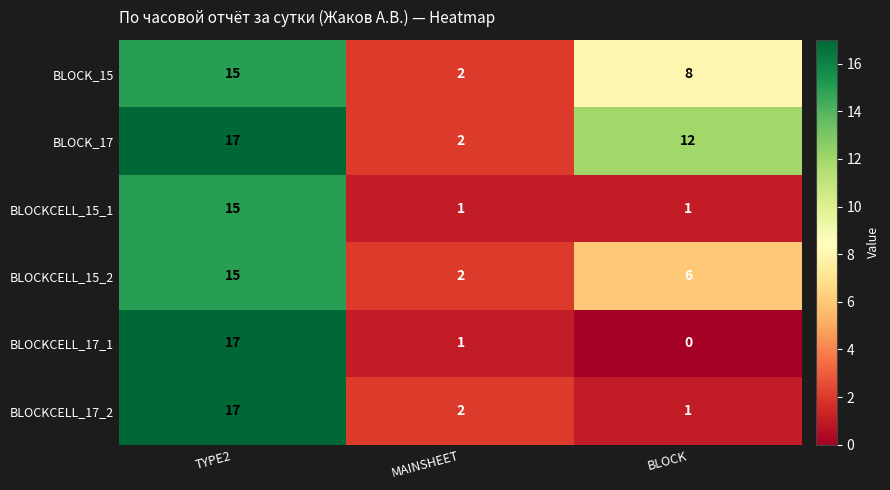

Between TYPE2 and MAINSHEET, which series saw the biggest shift?

BLOCKCELL_17_1